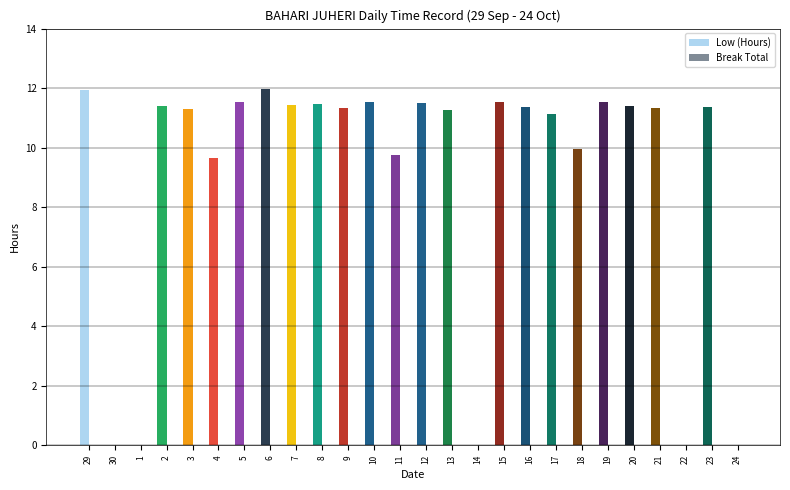

How many series are shown in this chart?

1